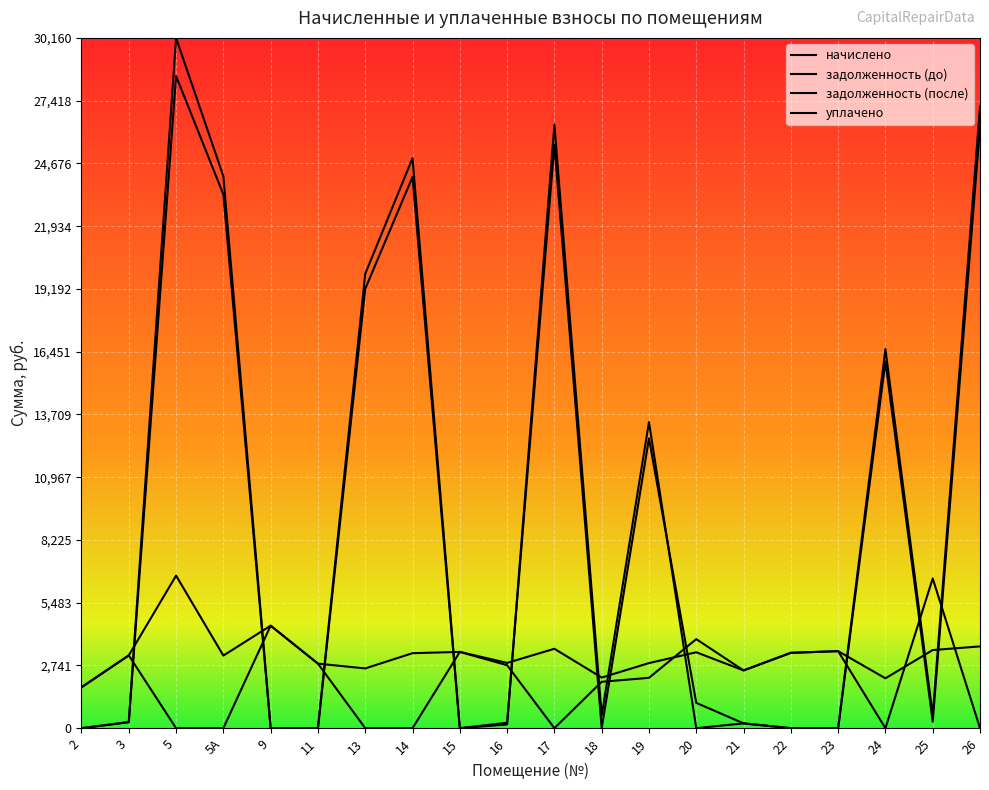

How many lines are shown in the chart?

4